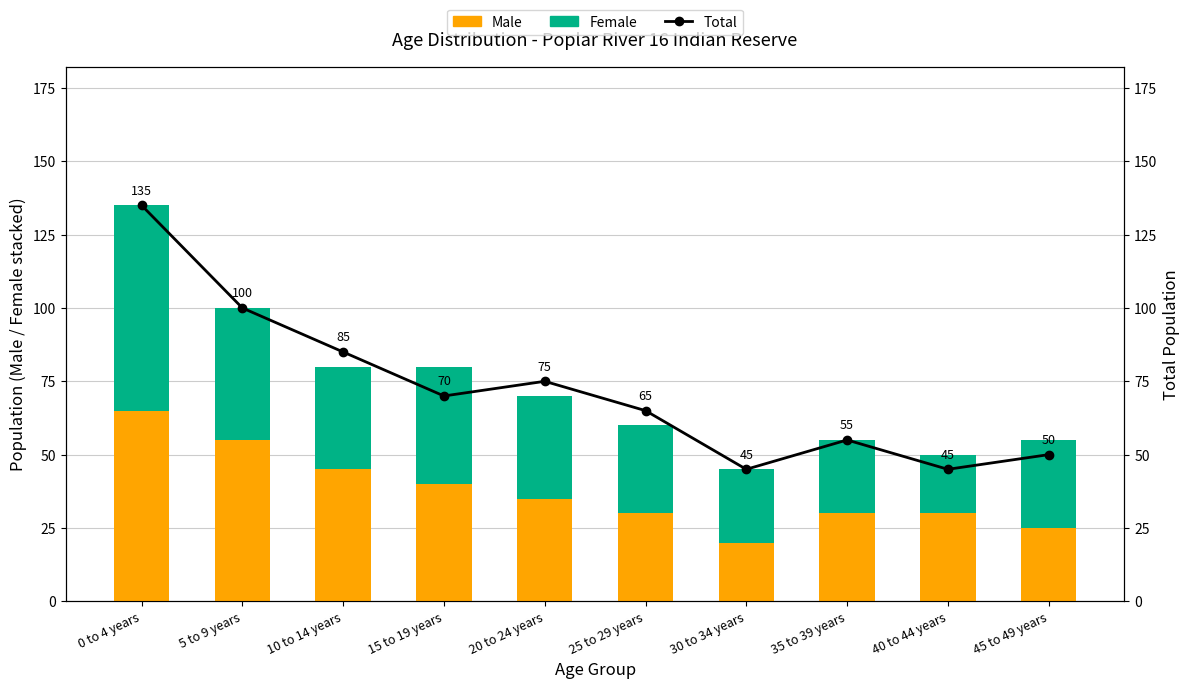

What is the minimum value for Total?

45